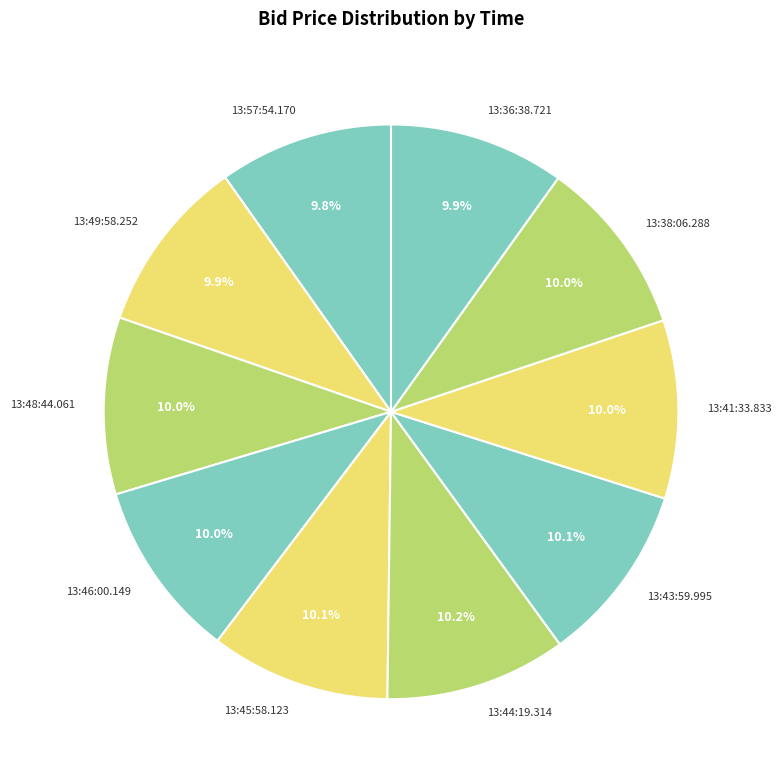

What portion of the pie excludes 13:41:33.833?

90.0%